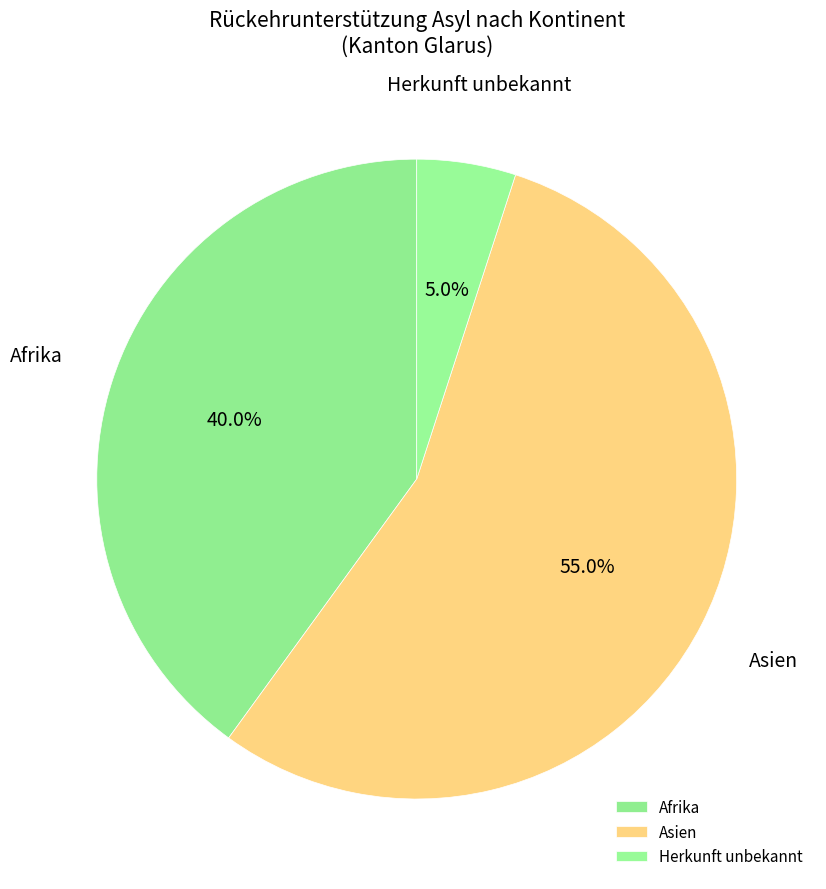

What portion of the pie excludes Afrika?

60.0%